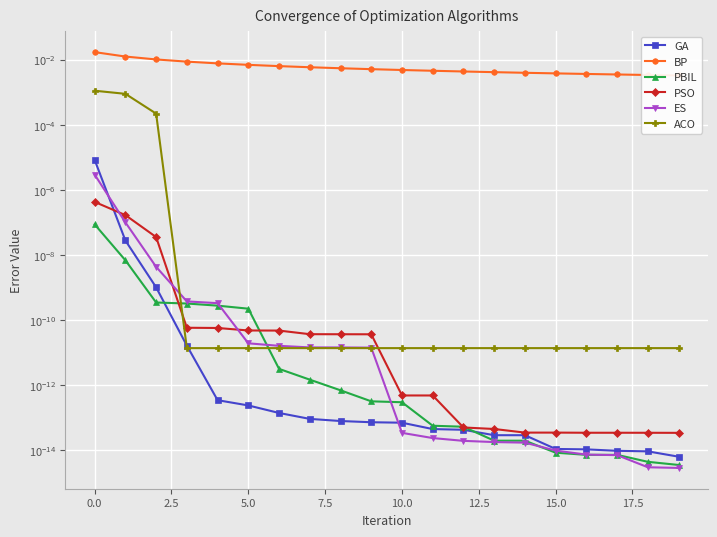

Does the chart display data point markers on the line(s)?

Yes